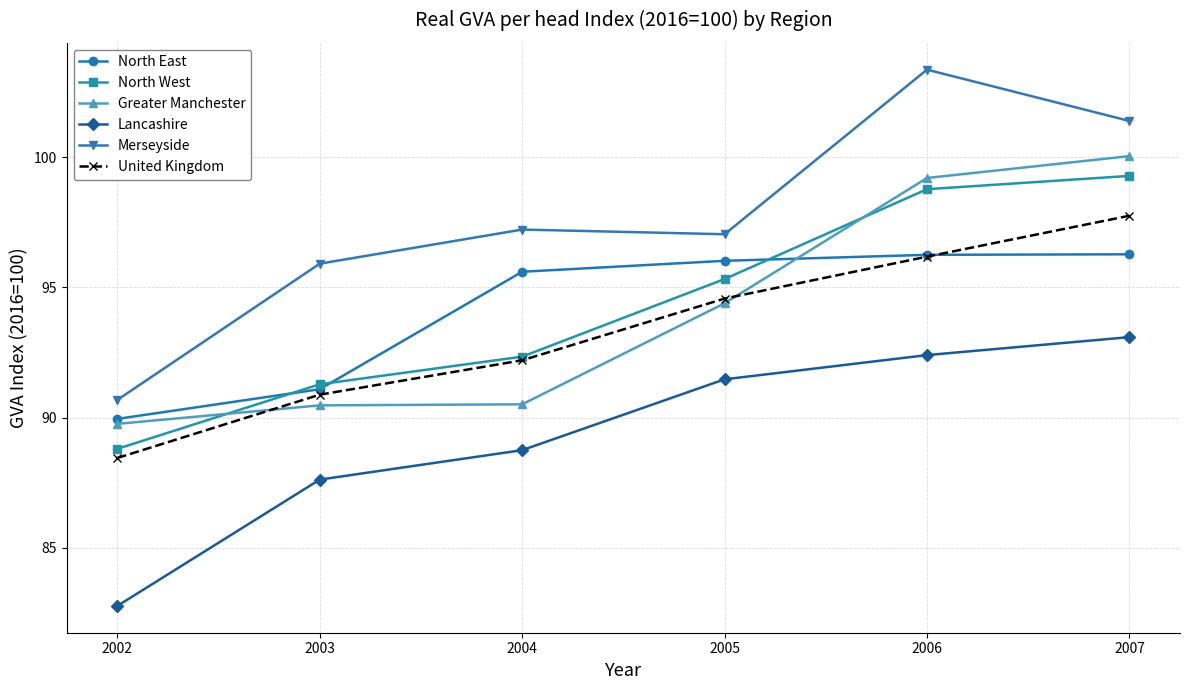

Where is the first local minimum for Merseyside?

2005